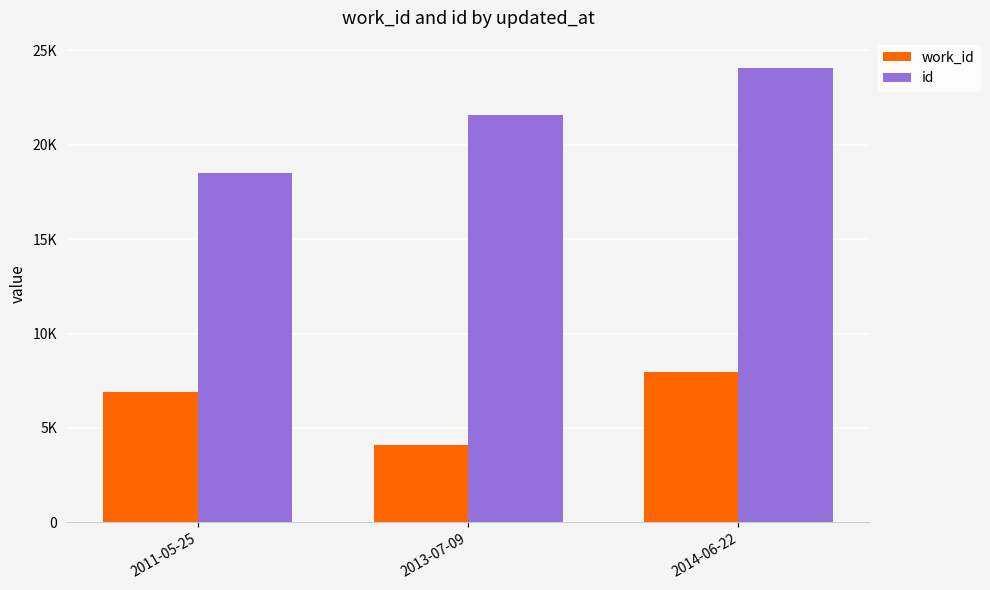

List the series in order of their overall mean, highest first.

id, work_id